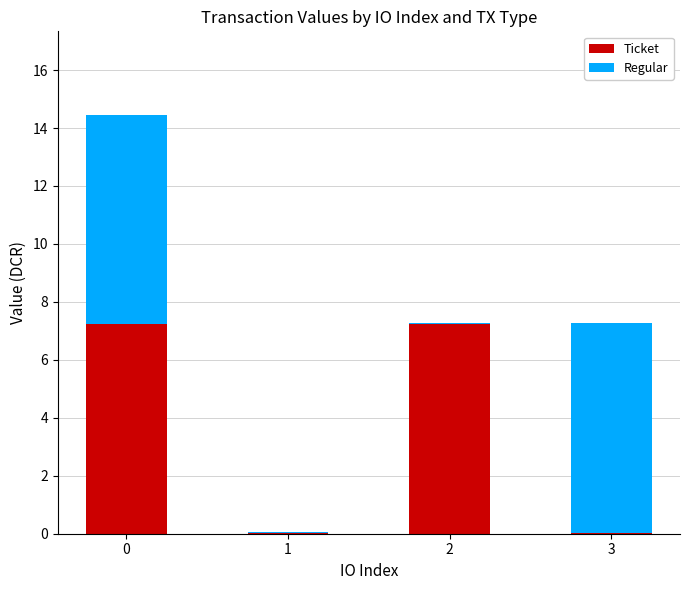

What is the total value across all series at 0?

14.4